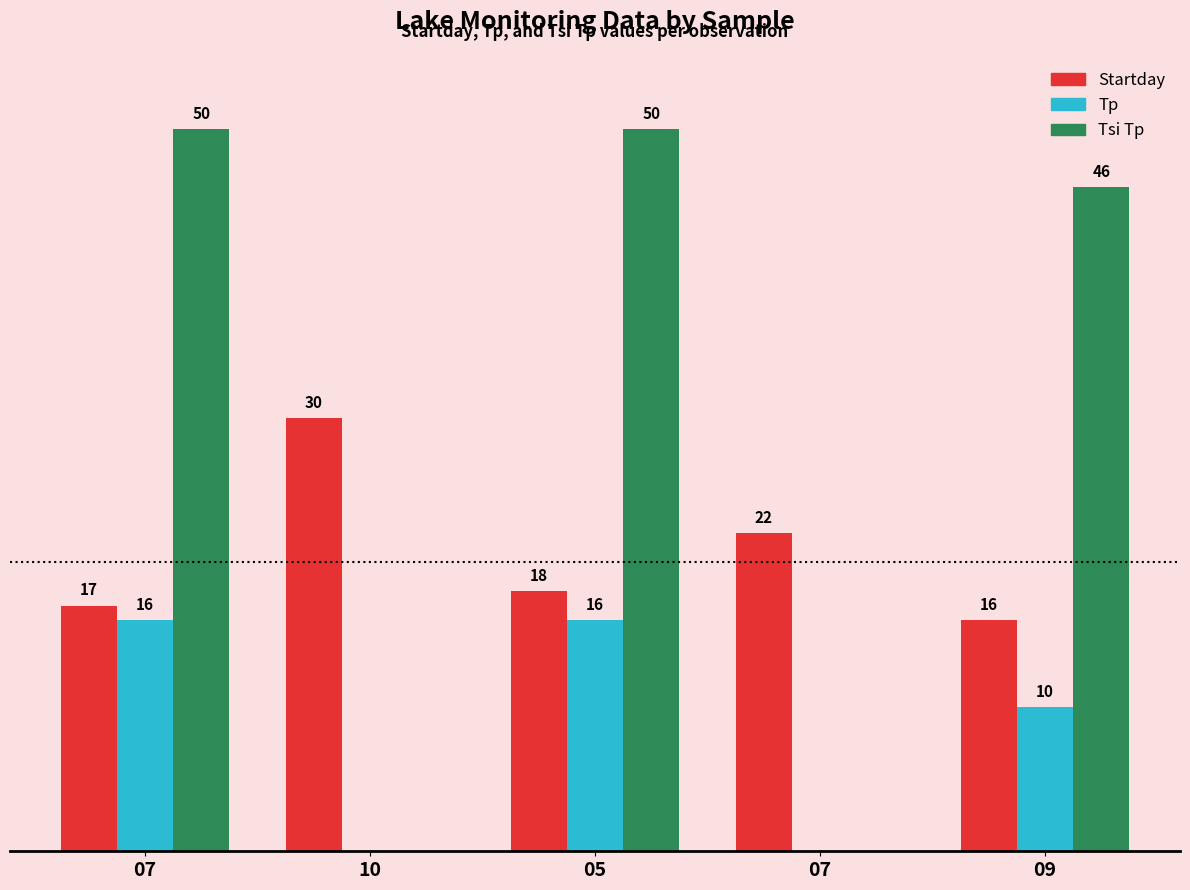

The value of Tsi Tp at 05 is 50. True or false?

True